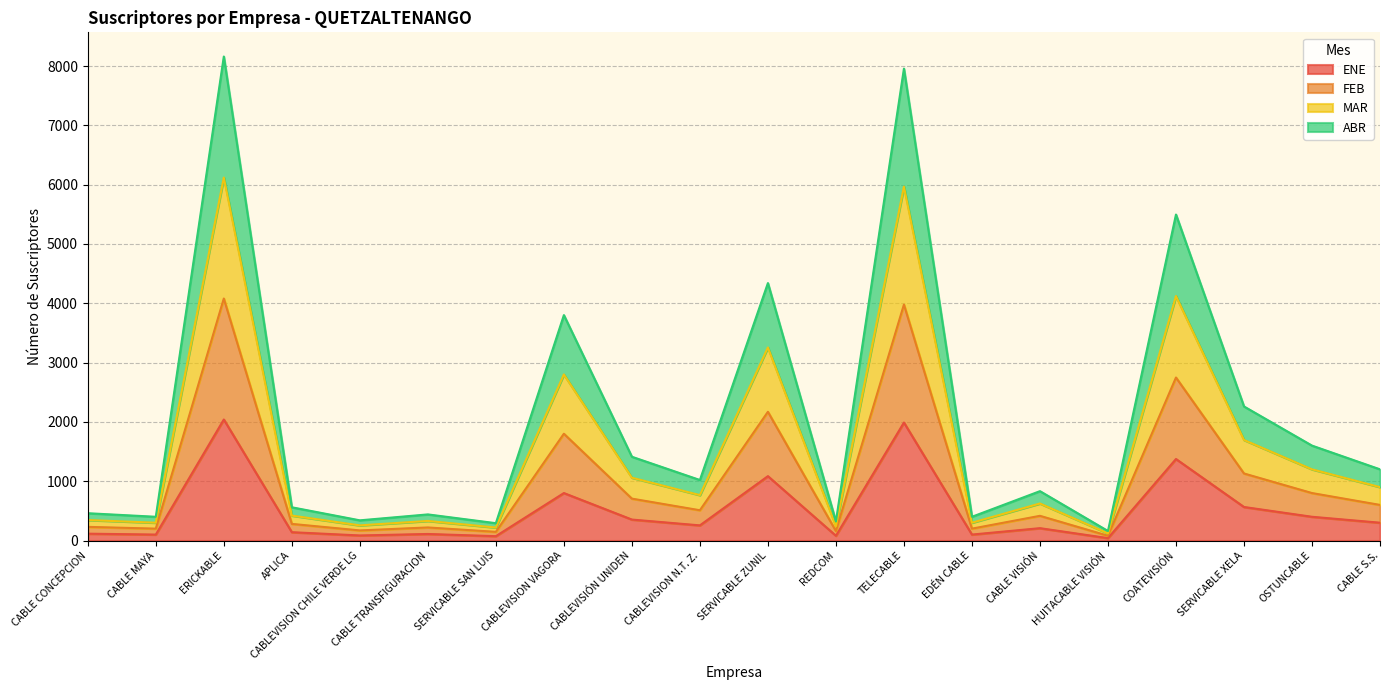

What are all the series names shown in the legend?

ENE, FEB, MAR, ABR